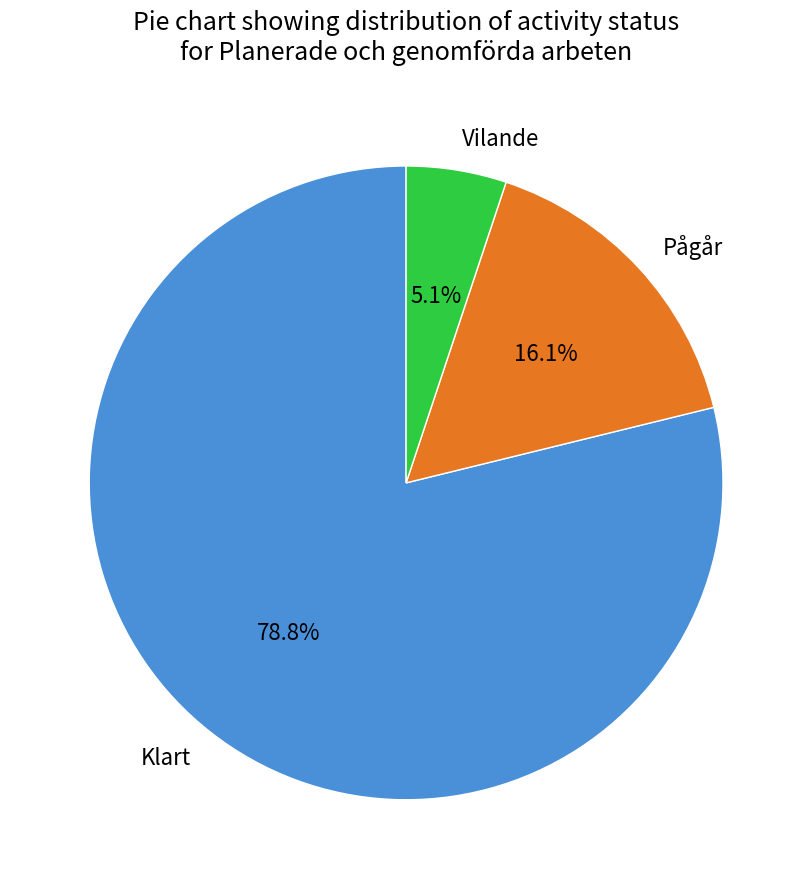

Which category accounts for the majority?

Klart